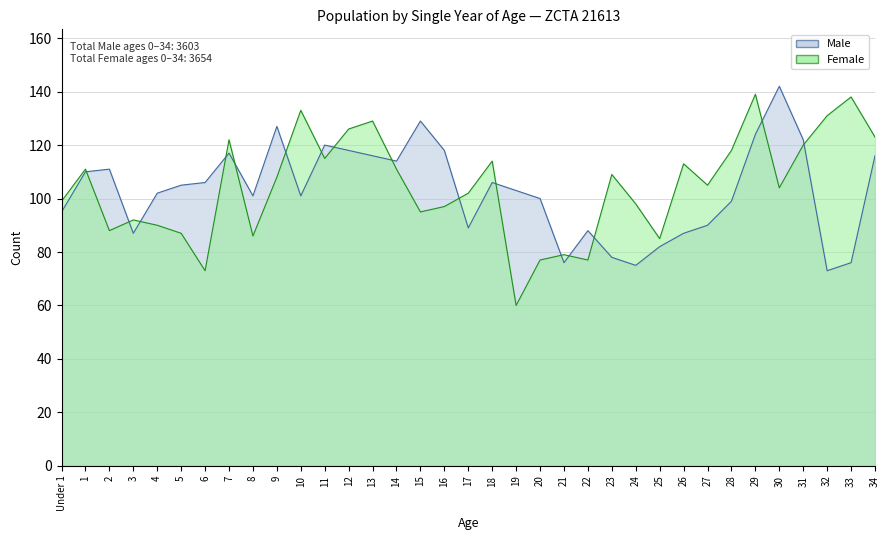

Is the value of Male at 29 greater than the value of Female at 7?

Yes